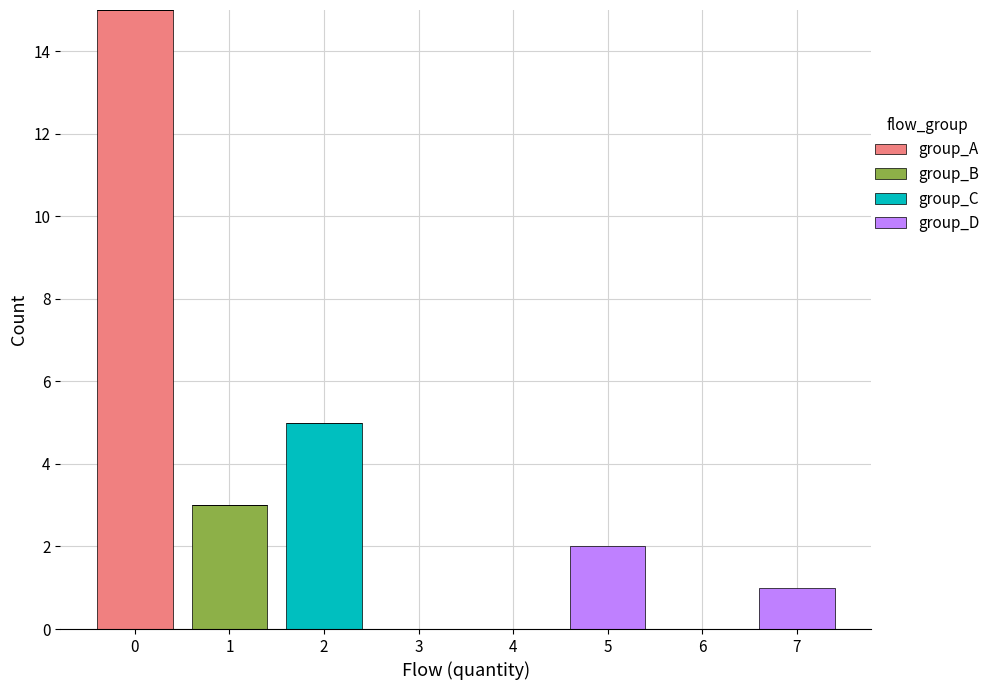

Reading left to right, transcribe this chart: for each stacked bar, give the range it covers on the x-axis and its total height. The values are not printed on the chart, so give them approximately, as read against the axis.

-0.5 to 0.5: 15
0.5 to 1.5: 3
1.5 to 2.5: 5
2.5 to 3.5: 0
3.5 to 4.5: 0
4.5 to 5.5: 2
5.5 to 6.5: 0
6.5 to 7.5: 1